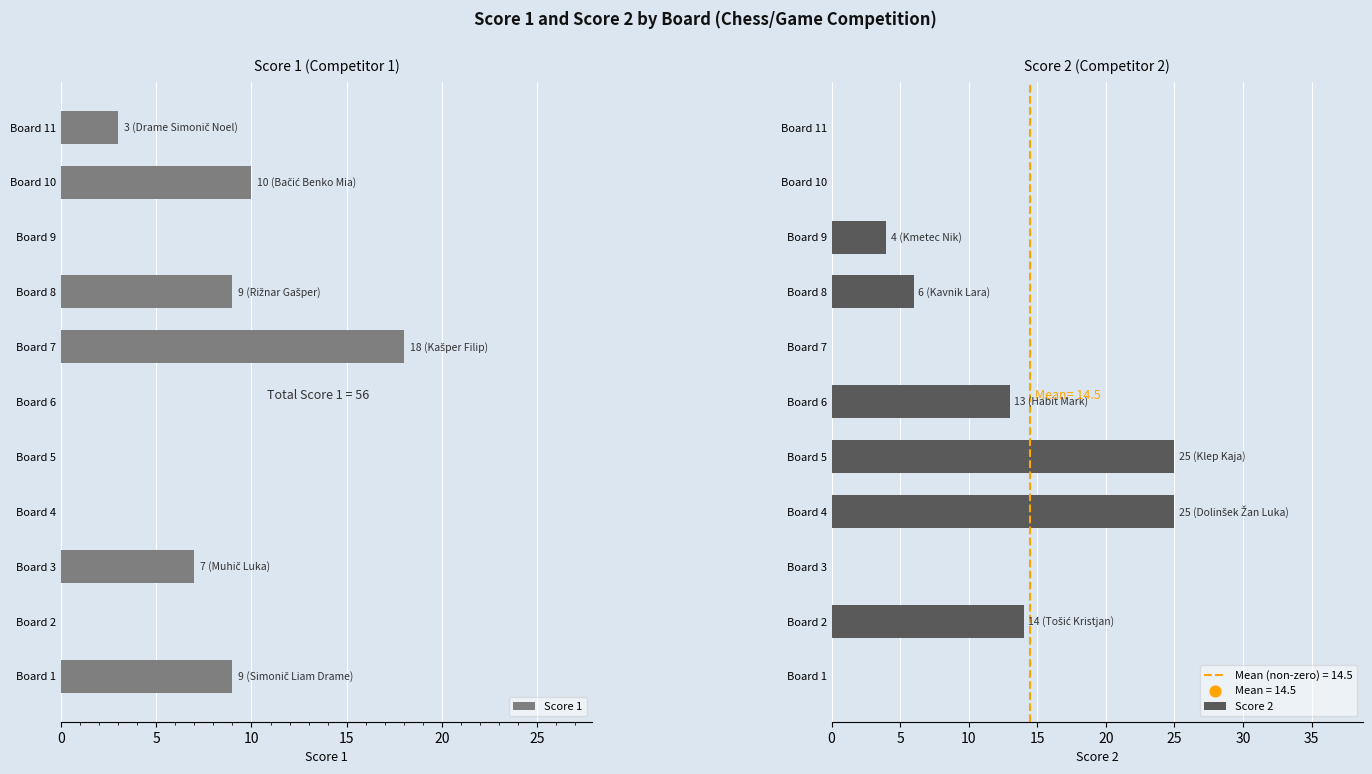

What is the sum of all Score 1 values?

56